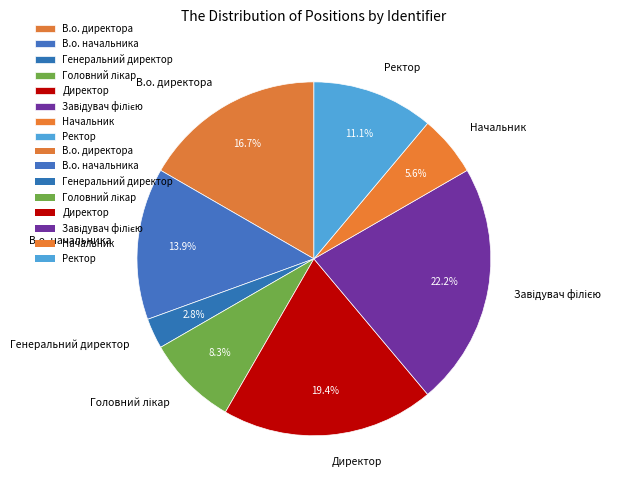

Does Генеральний директор represent more than half of the total?

No